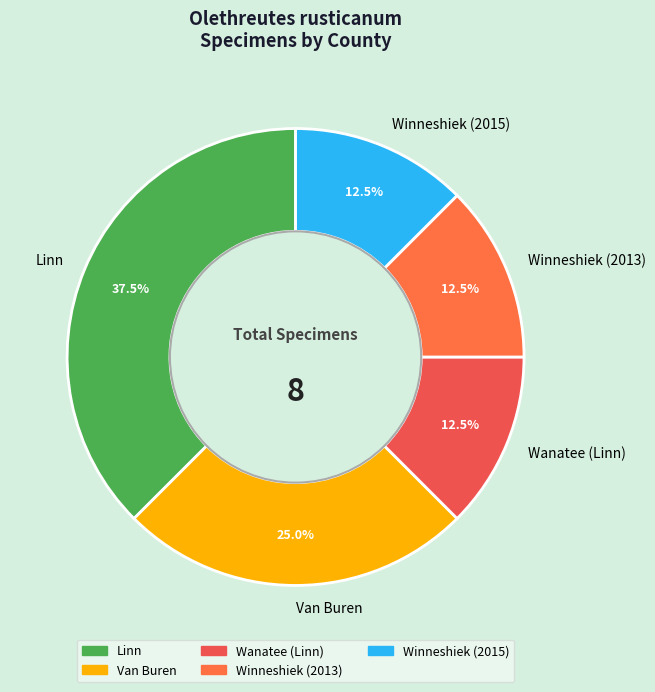

To the nearest percent, what is the difference between the largest and smallest slice percentages?

25%